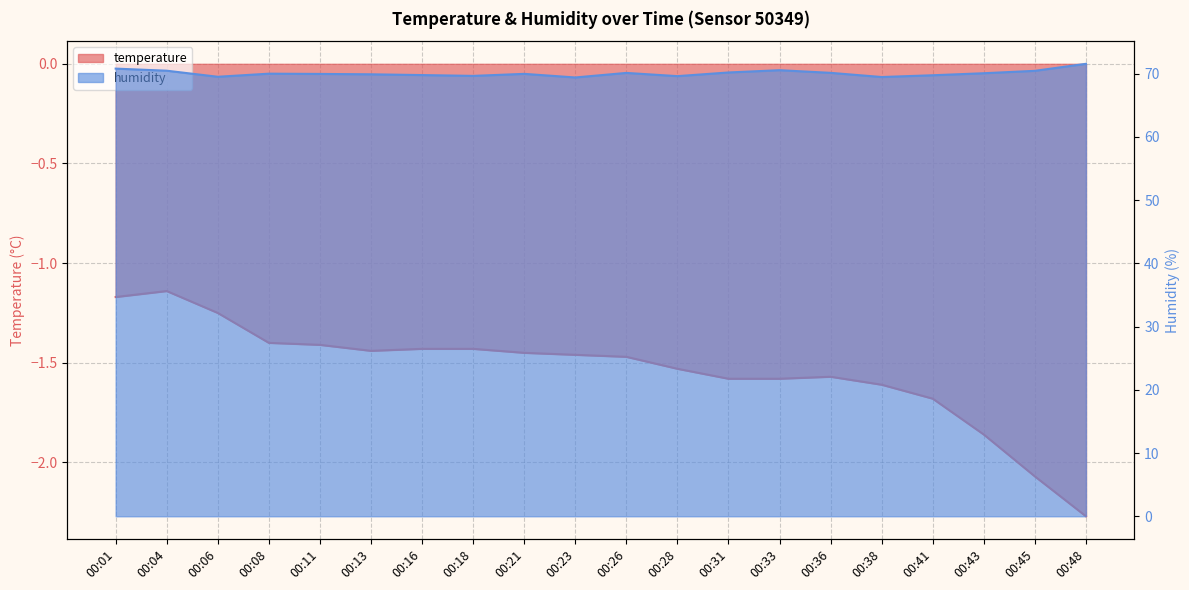

The temperature series shows -1.9 at 00:43. True or false?

True